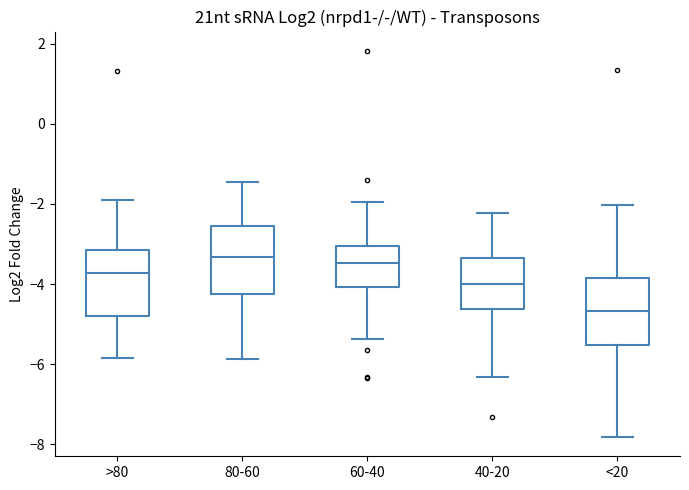

Where is the upper edge of the box for 60-40 on the y-axis? The values are not printed on the chart, so give them approximately, as read against the axis.

-3.0